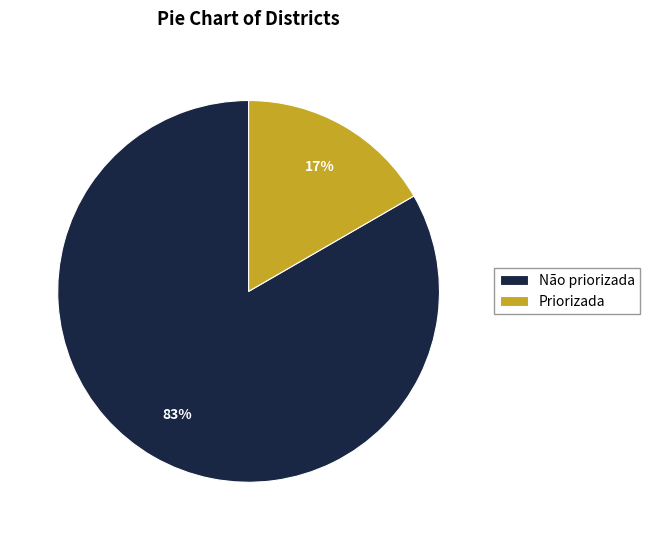

Is the sum of Não priorizada and Priorizada greater than half?

Yes